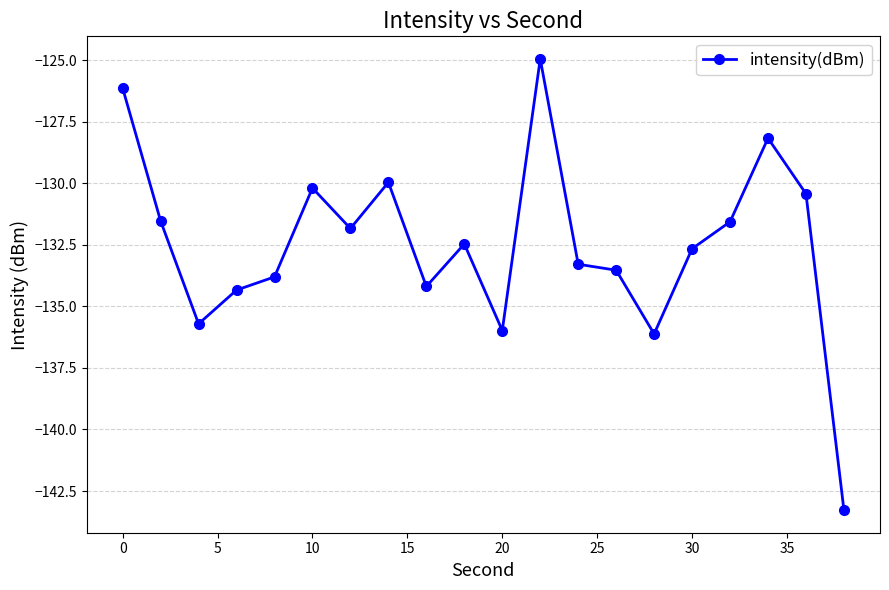

What is the difference between the maximum and minimum values?

18.3